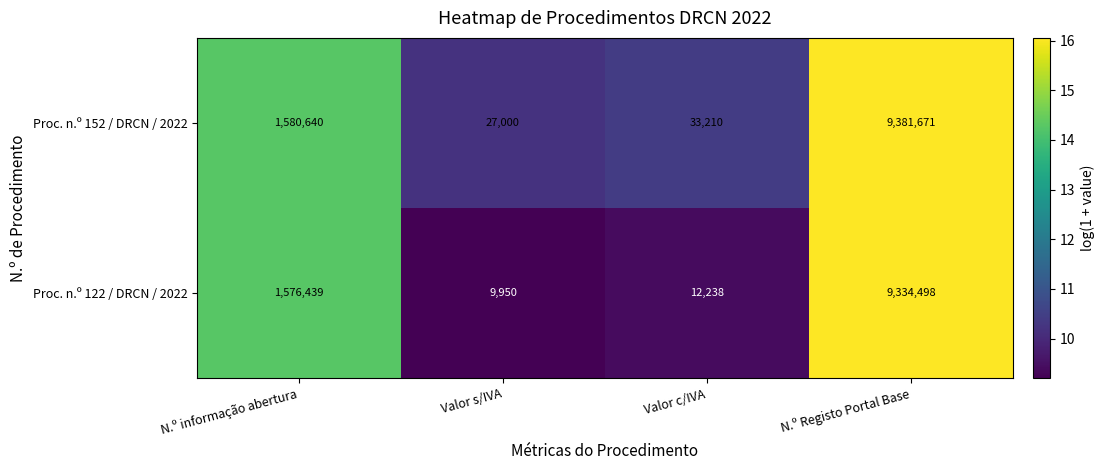

Reading left to right, list all the values displayed in this chart.

Proc. n.º 152 / DRCN / 2022: 1580640	27000	33210	9381671
Proc. n.º 122 / DRCN / 2022: 1576439	9950	12238	9334498